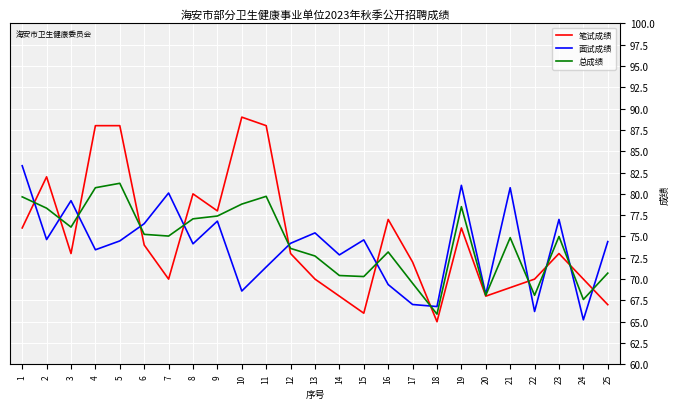

Which series has the largest range (max minus min)?

笔试成绩